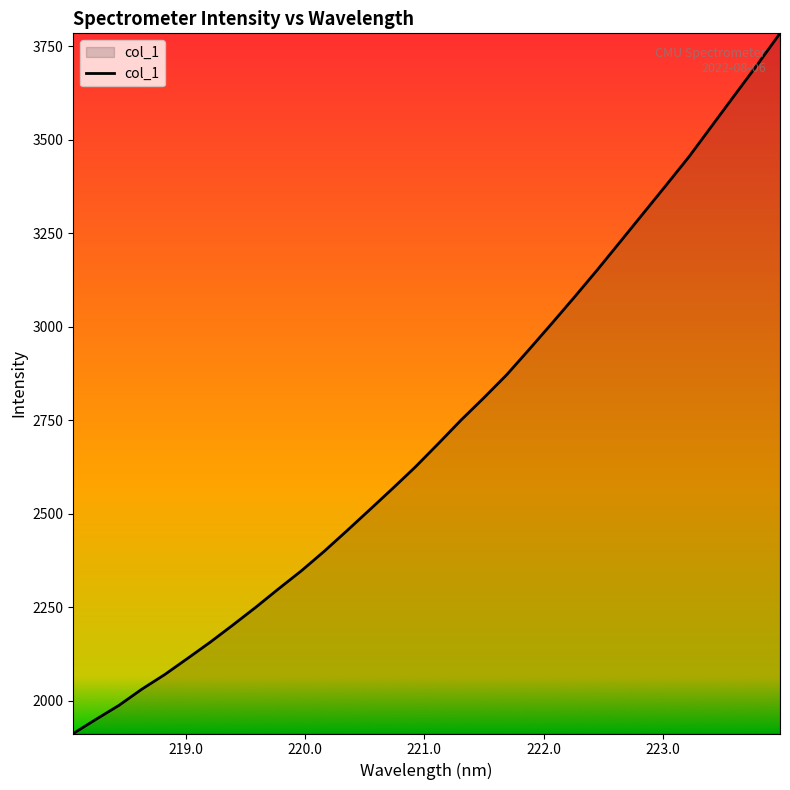

What is the minimum value shown in the chart?

1911.7